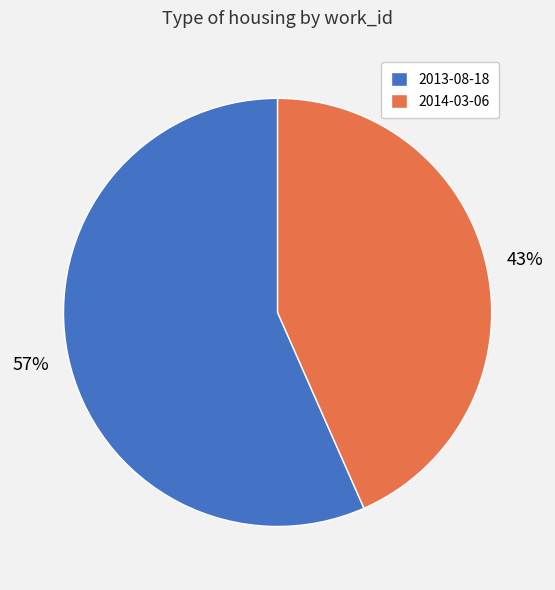

To the nearest percent, what is the average slice percentage?

50%